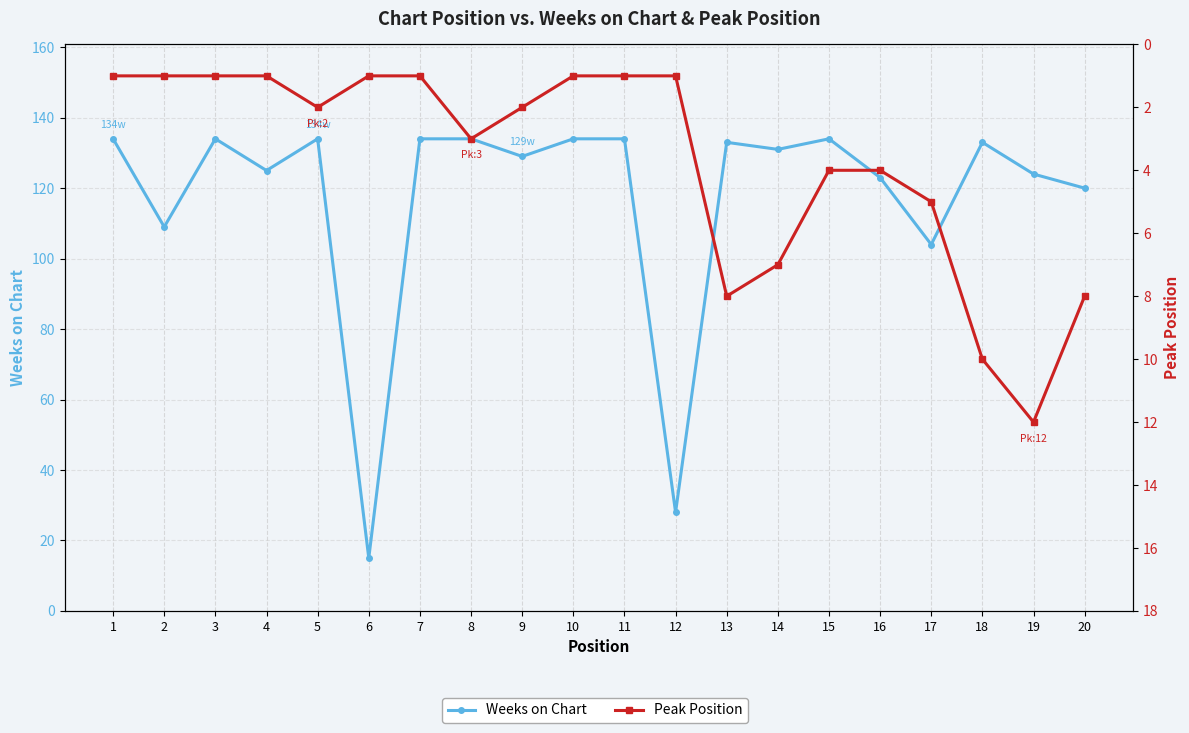

What is the greatest value displayed?

134